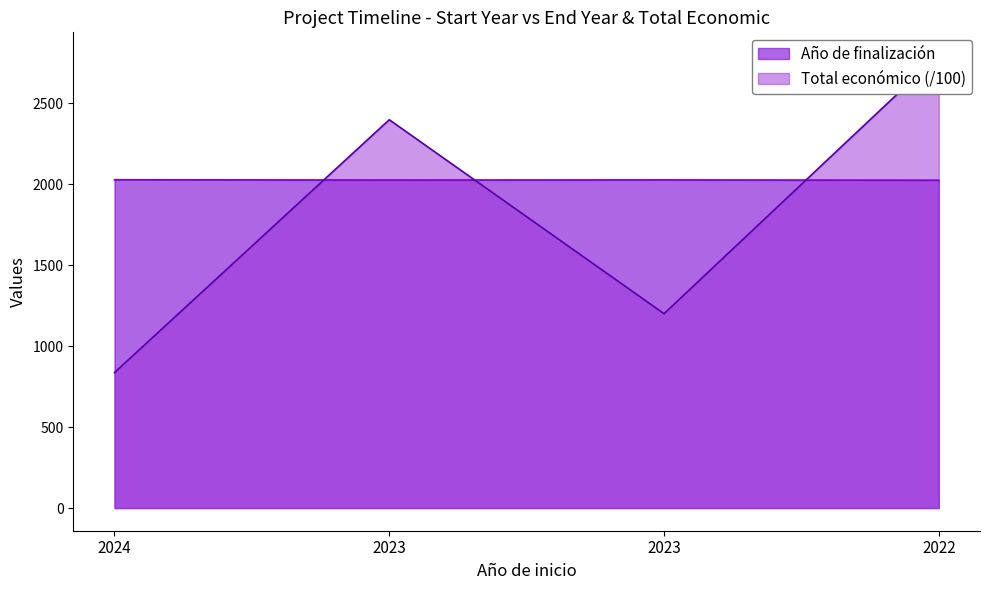

What is the value of the Total económico point at the 4th from the left?

2797.1